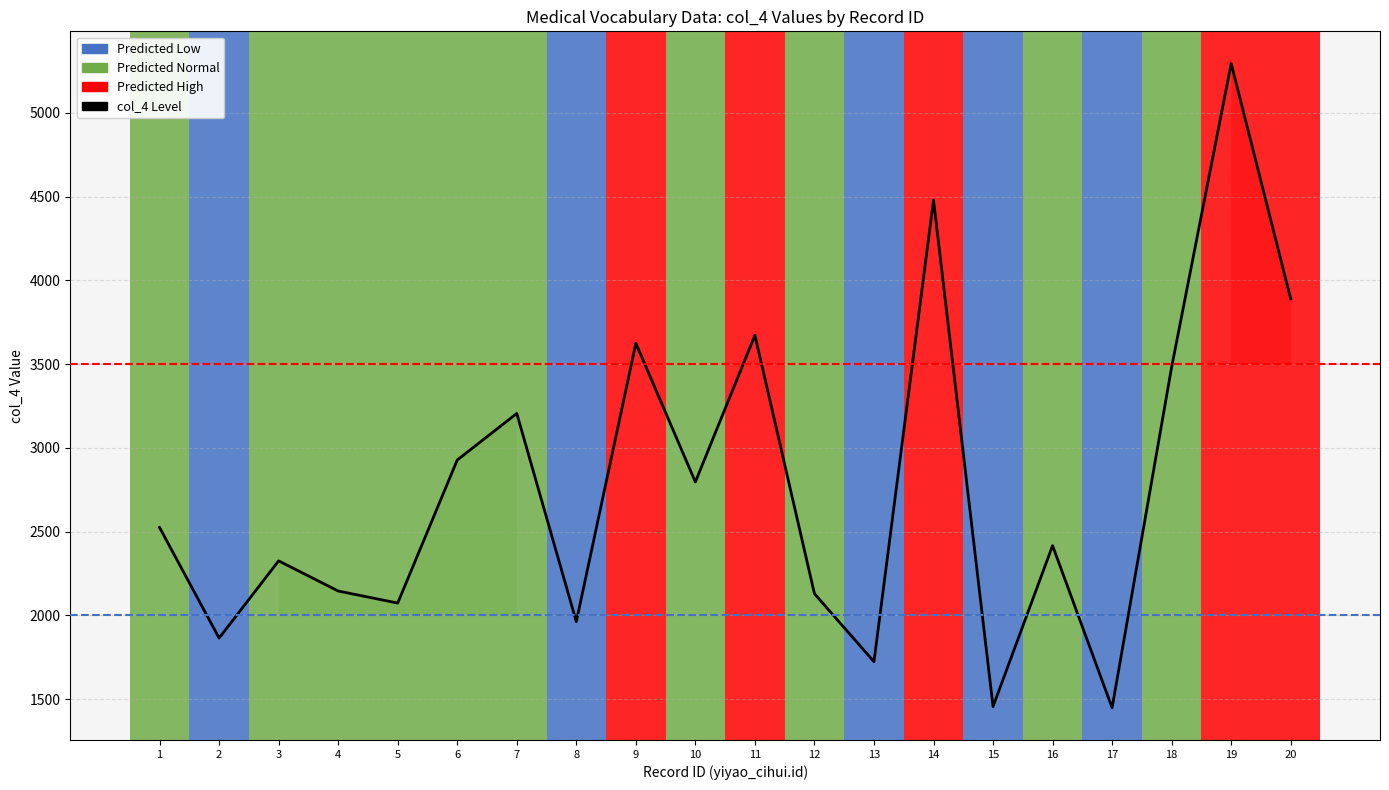

True or false: the data shows 3425 at 1.

False